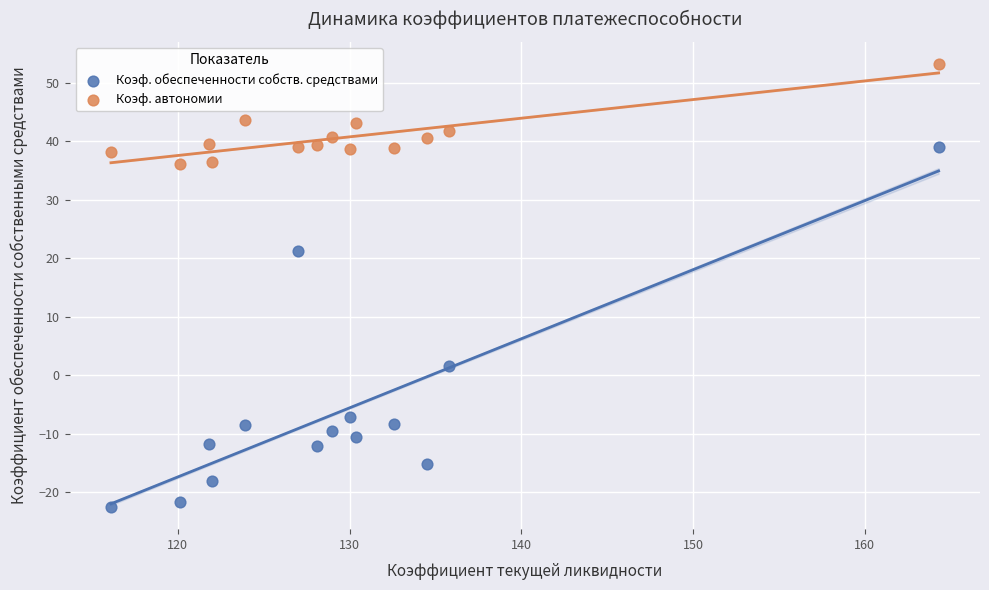

Across all series, what Y value is closest to 15?

21.3